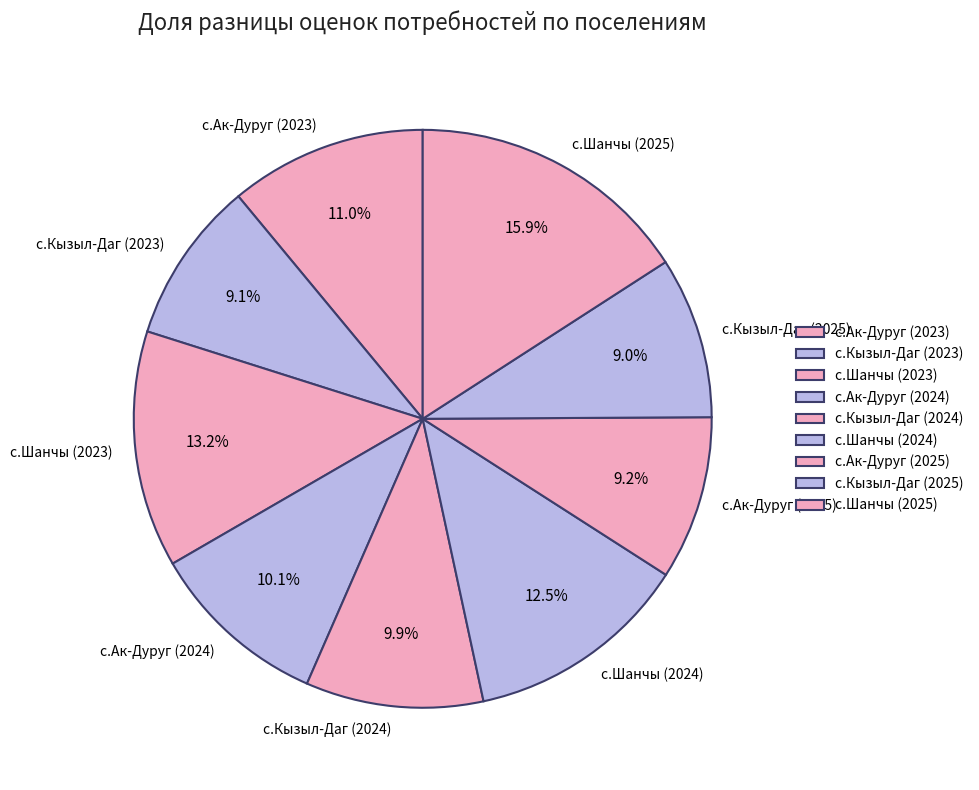

Which category has the biggest portion of the pie?

с.Шанчы (2025)